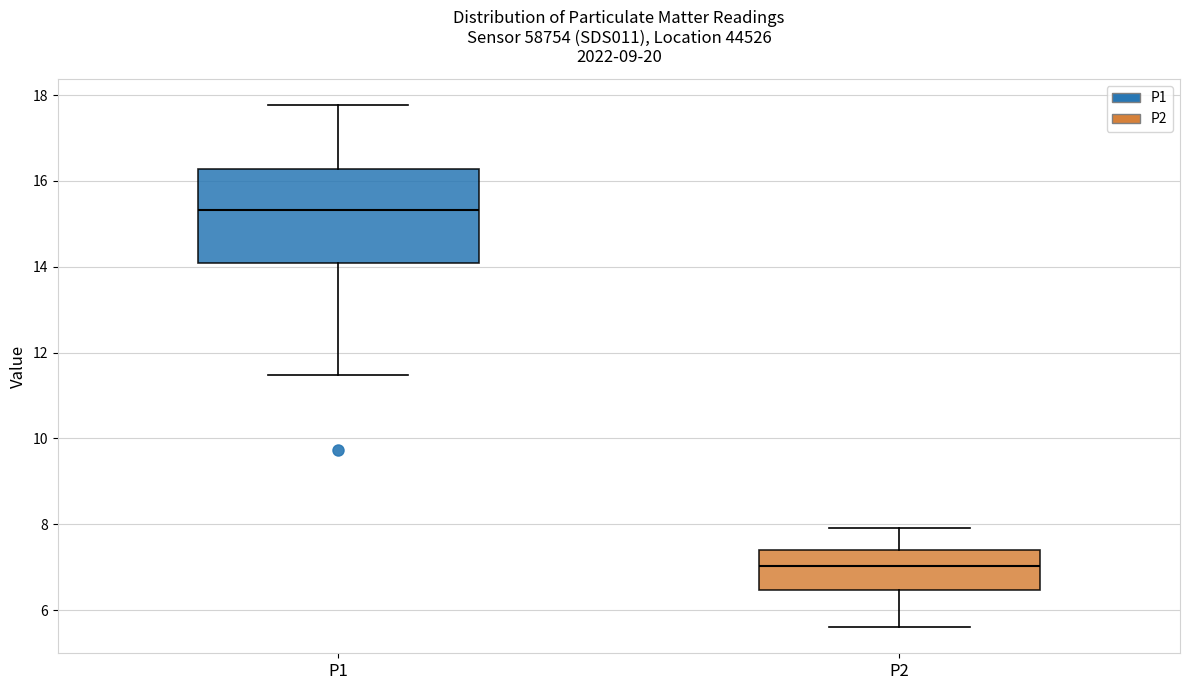

Which box's median line is the lowest?

P2